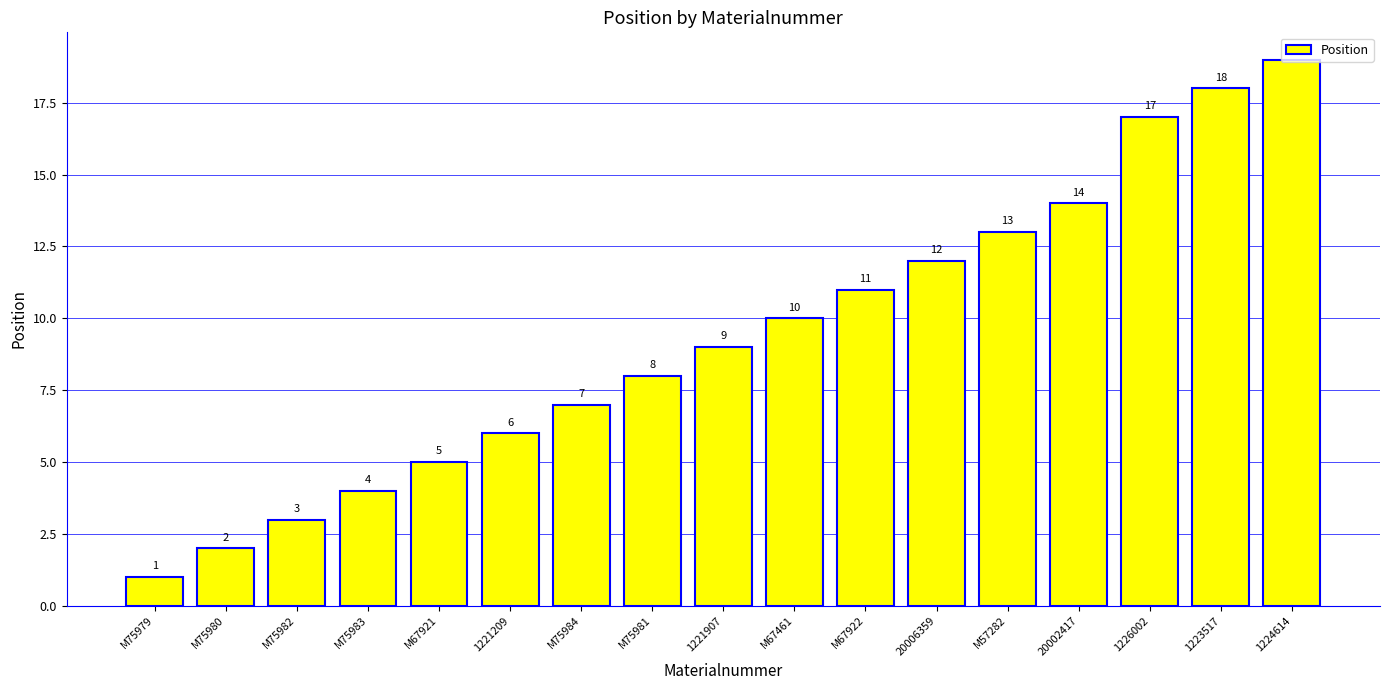

Reading right to left, transcribe all the data shown in this chart.

1224614=19	1223517=18	1226002=17	20002417=14	M57282=13	20006359=12	M67922=11	M67461=10	1221907=9	M75981=8	M75984=7	1221209=6	M67921=5	M75983=4	M75982=3	M75980=2	M75979=1